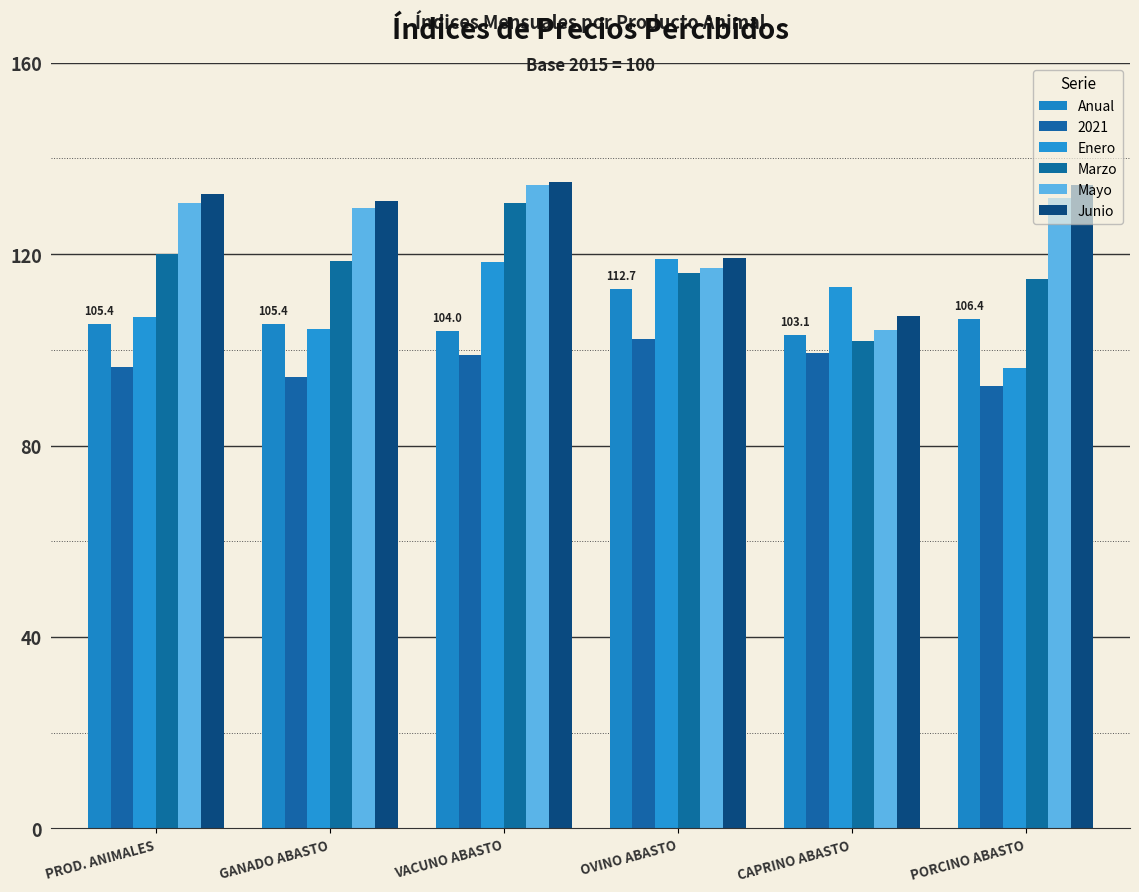

Is the value of Junio at VACUNO ABASTO greater than the value of Marzo at CAPRINO ABASTO?

Yes